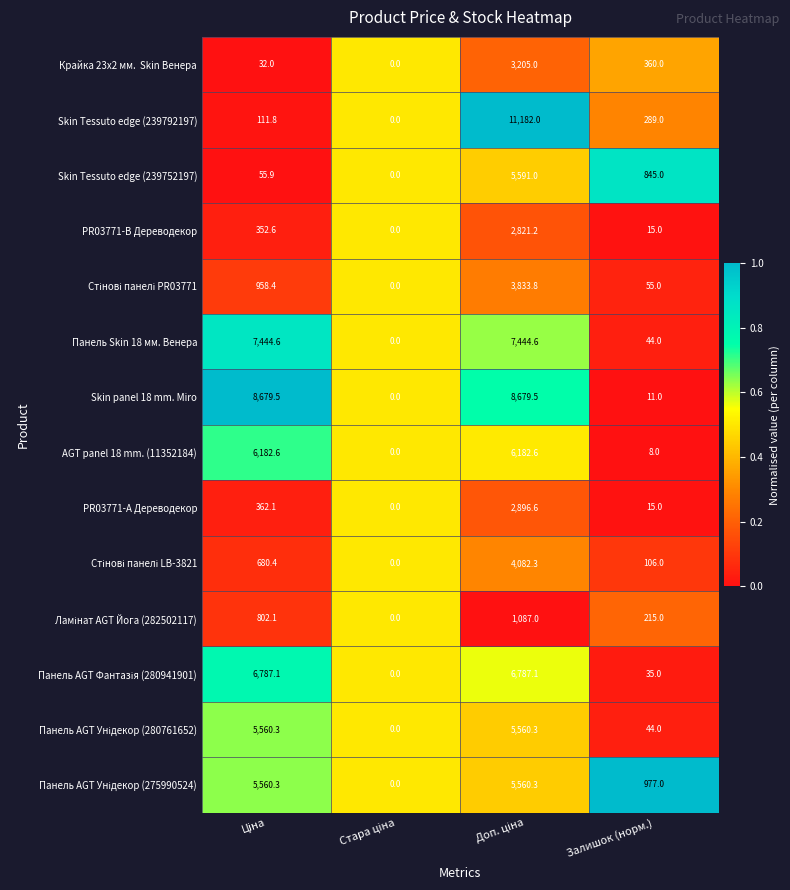

The Панель Skin 18 мм. Венера series shows 15.2 at Залишок (норм.). True or false?

False